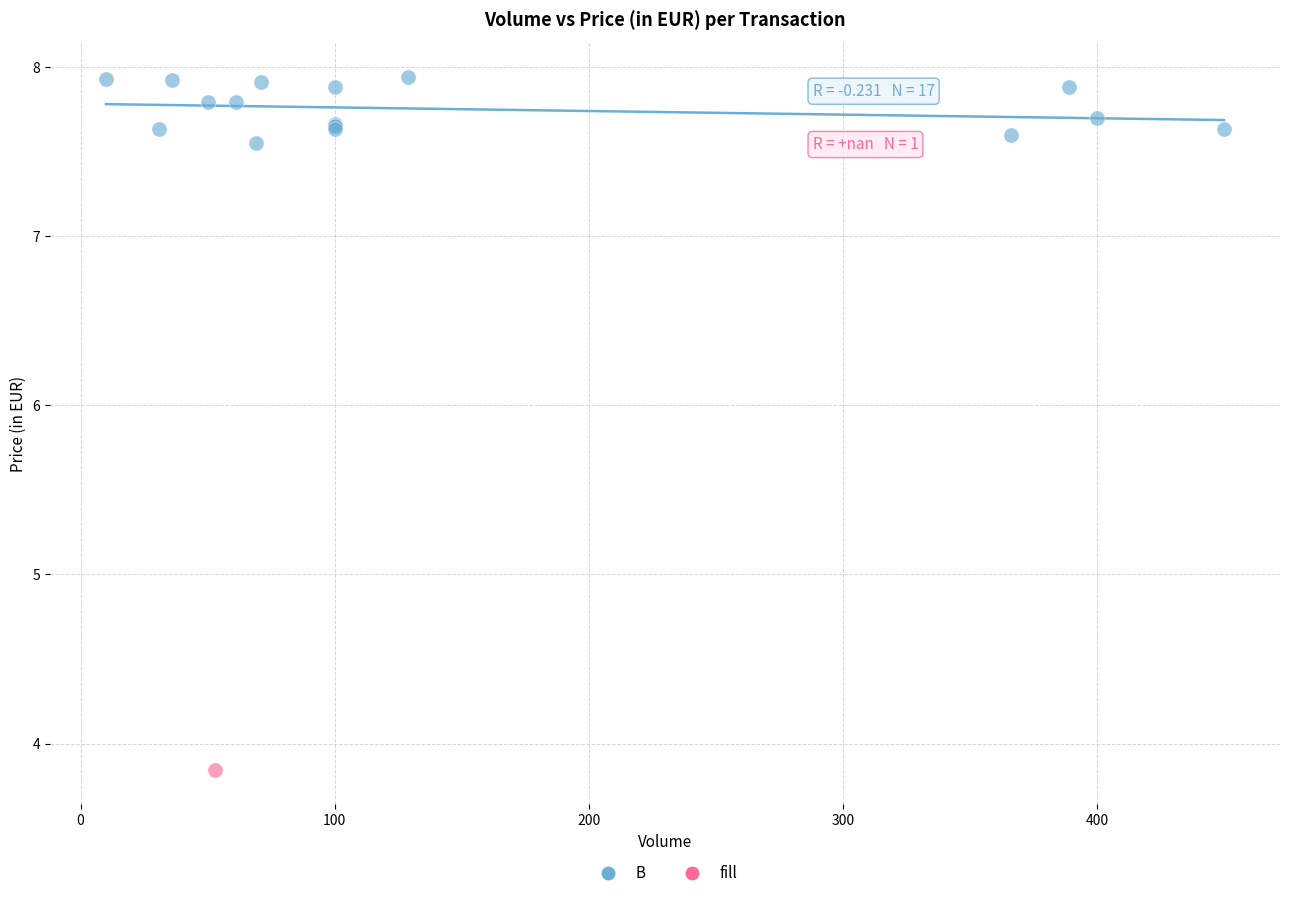

What are all the series names shown in the legend?

B, fill